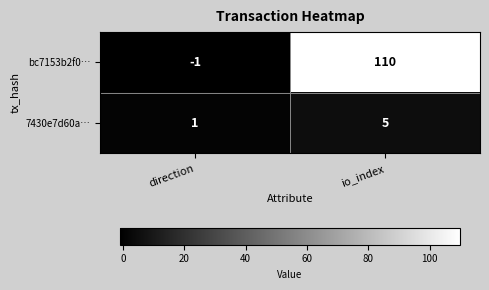

At direction, list the series in order from largest to smallest.

7430e7d60a…, bc7153b2f0…